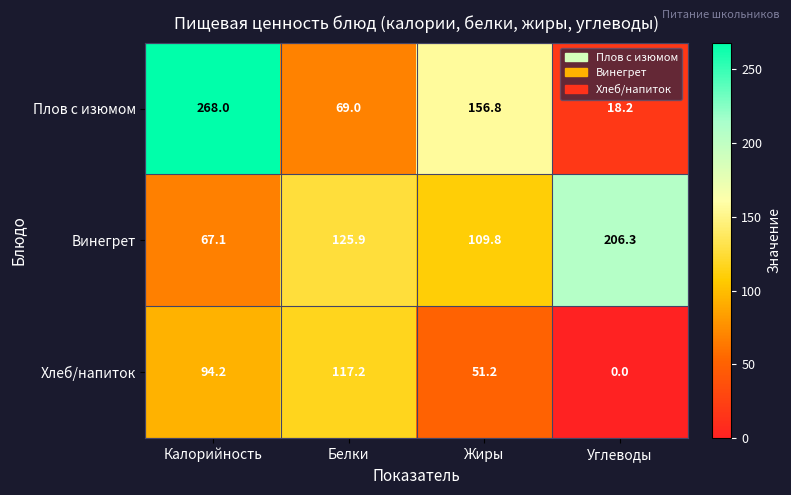

At which label does Плов с изюмом first exceed 156?

Калорийность